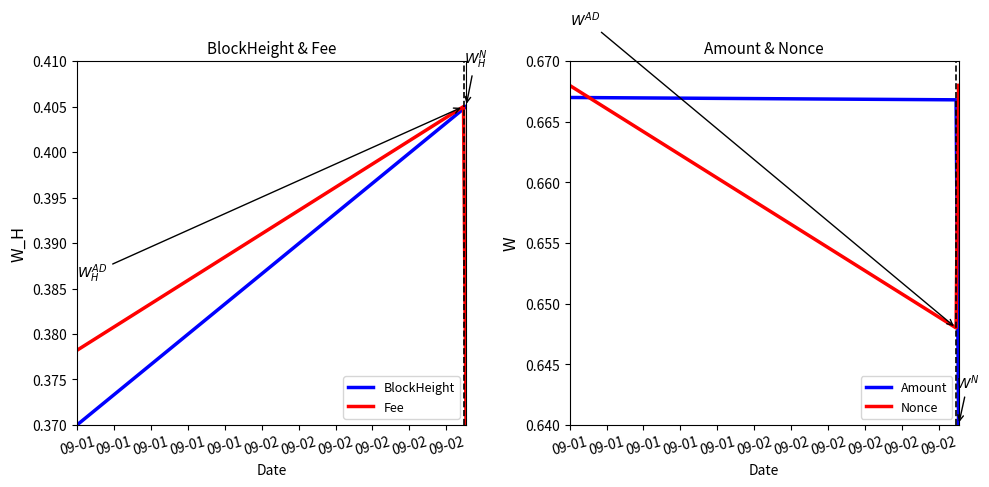

At which category does the chart reach its peak across all series?

09-01